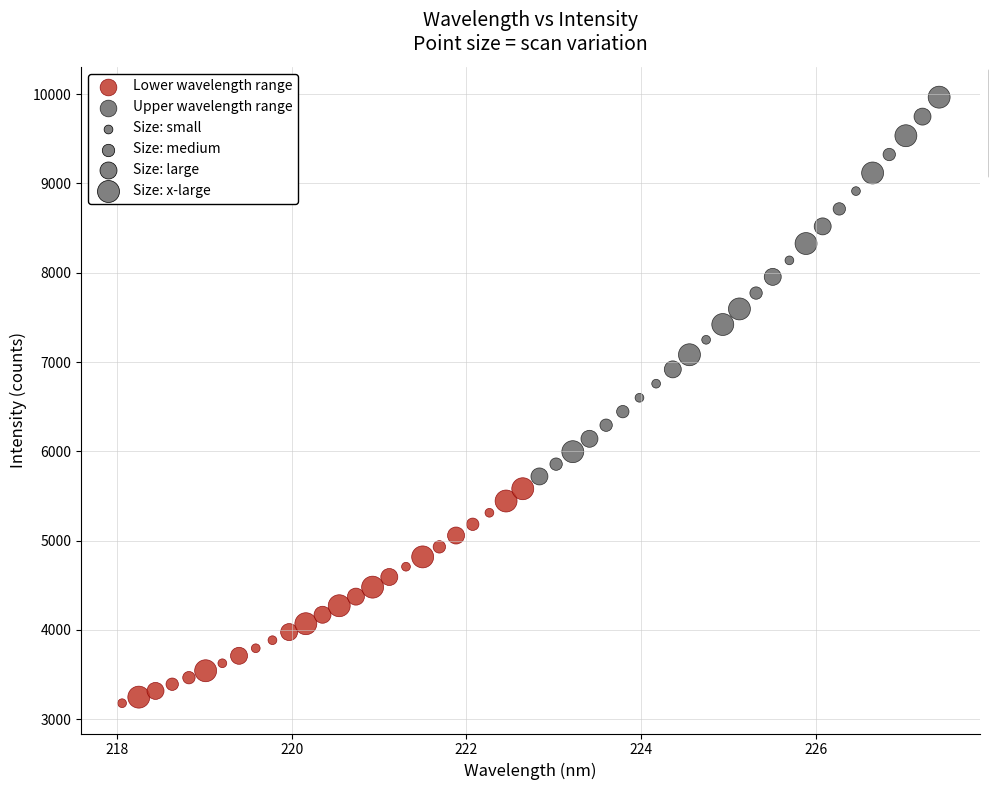

Which series contains the lowest Y value?

Lower wavelength range